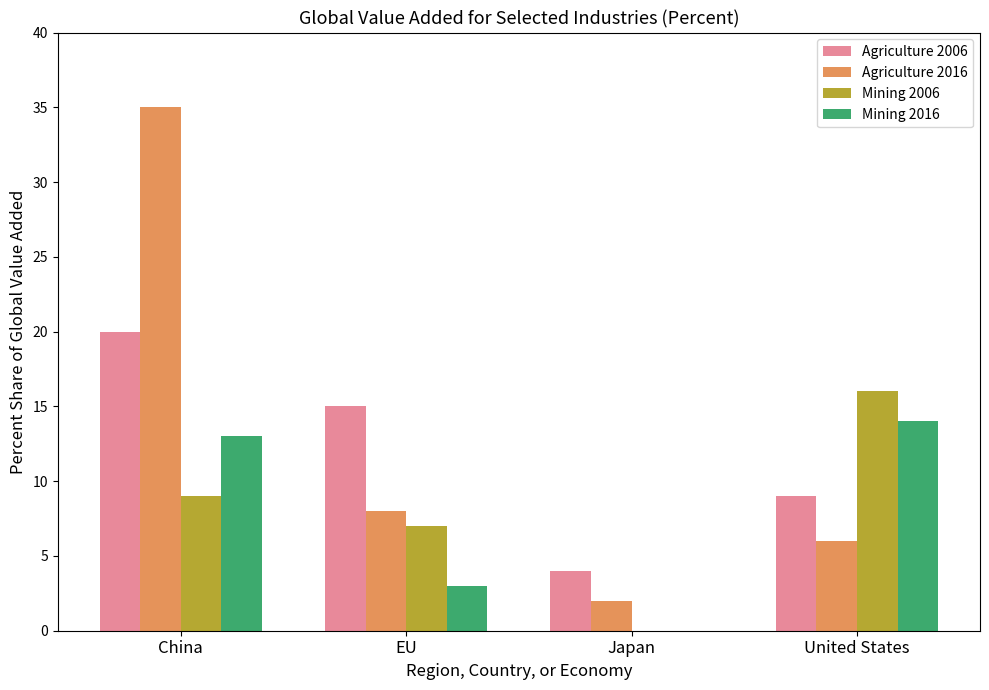

Are the bars horizontal?

No